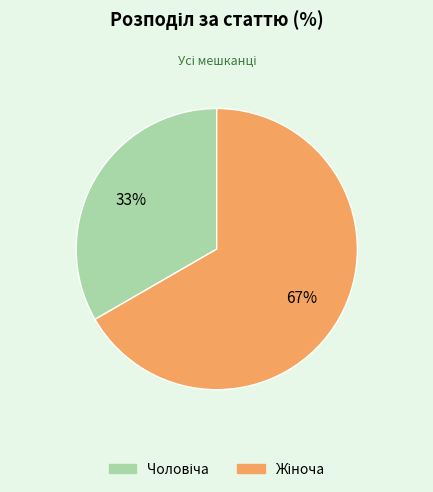

To the nearest percent, what is the average slice percentage?

50%